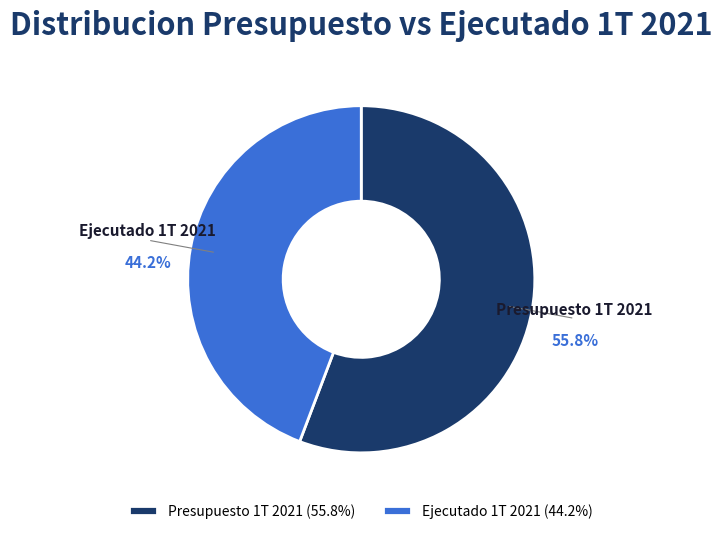

How many segments does this pie chart have?

2